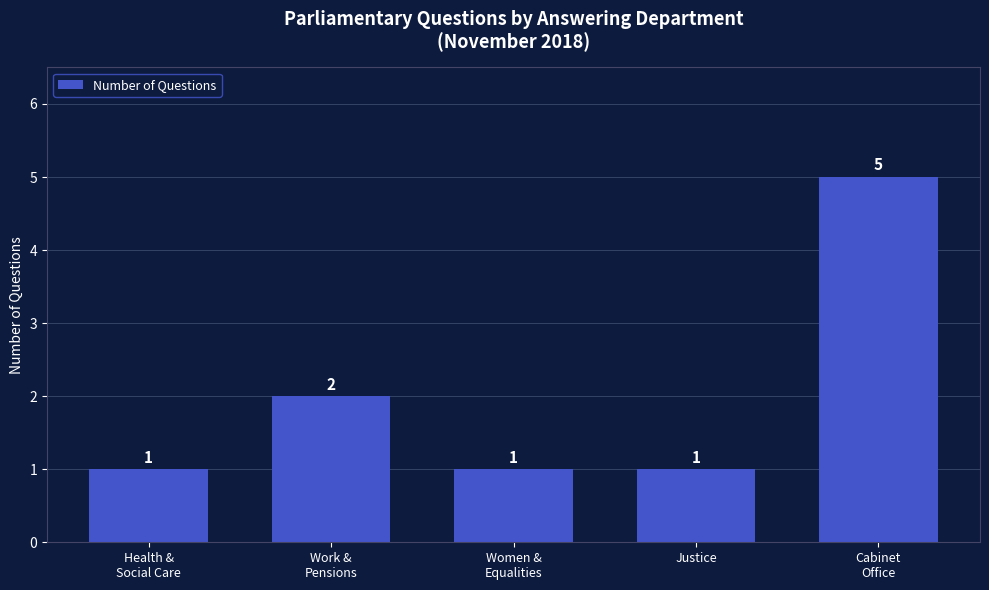

Are the bars horizontal?

No